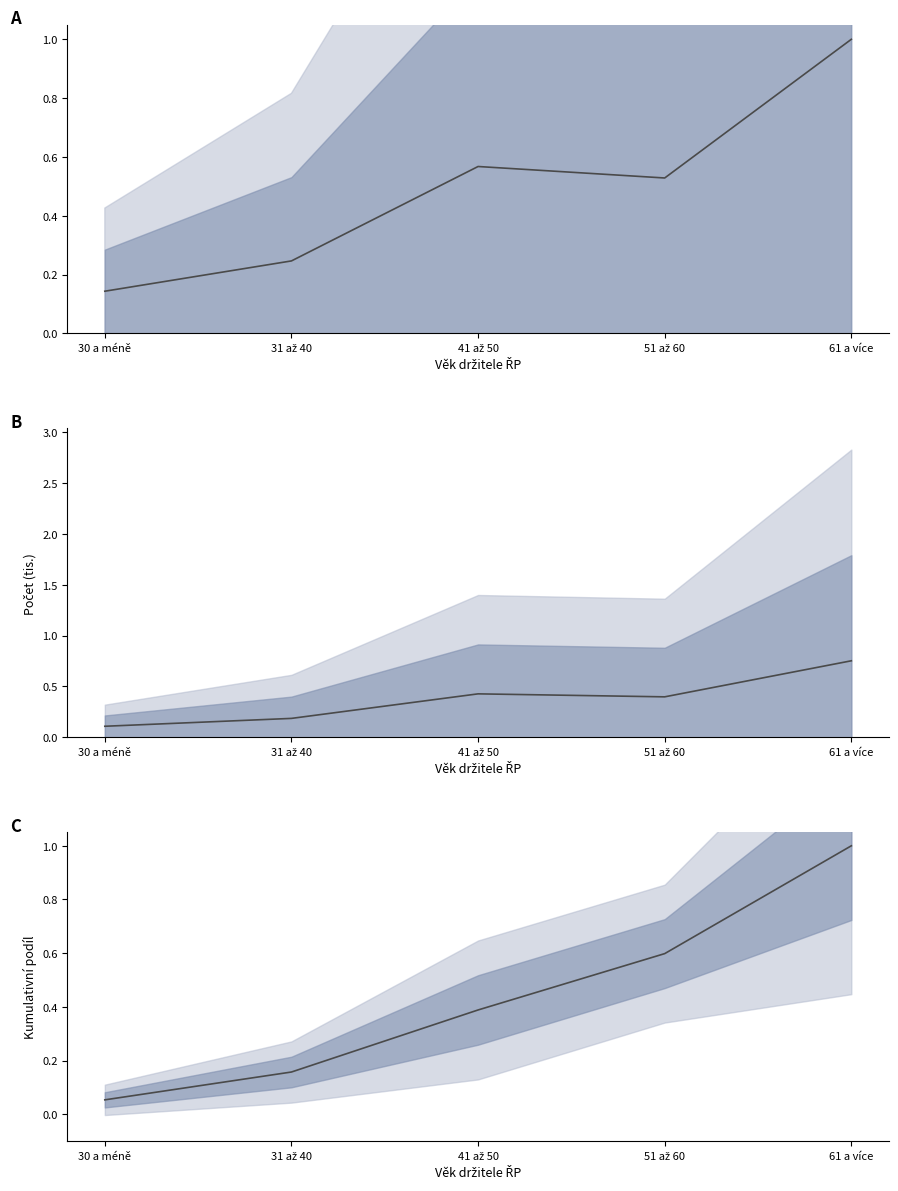

How many intersections are there between Mean count (thousands) and Cumulative share?

1